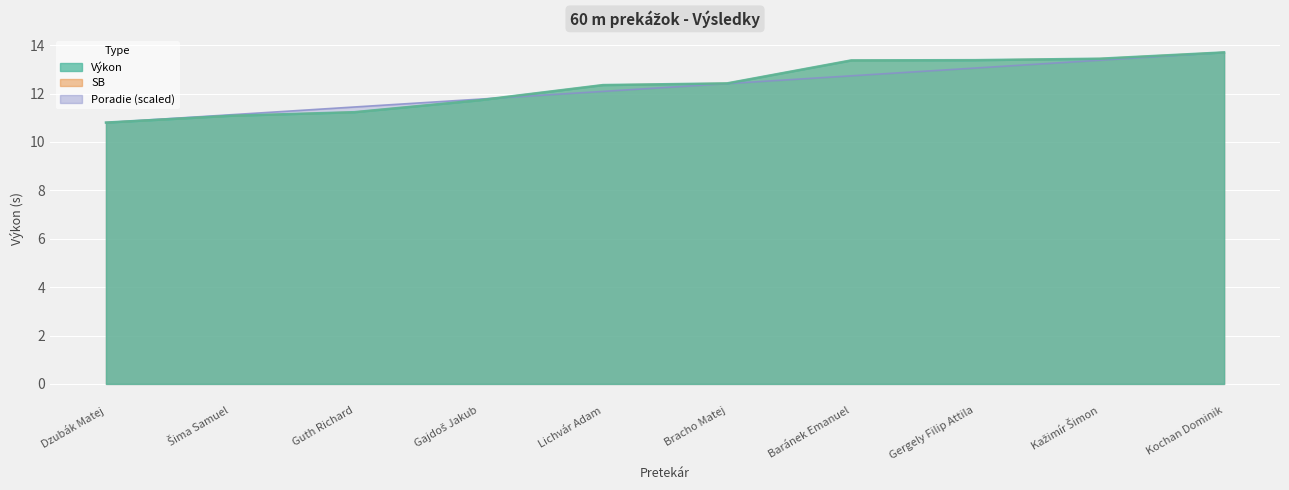

At which label does Výkon first exceed 12?

Lichvár Adam